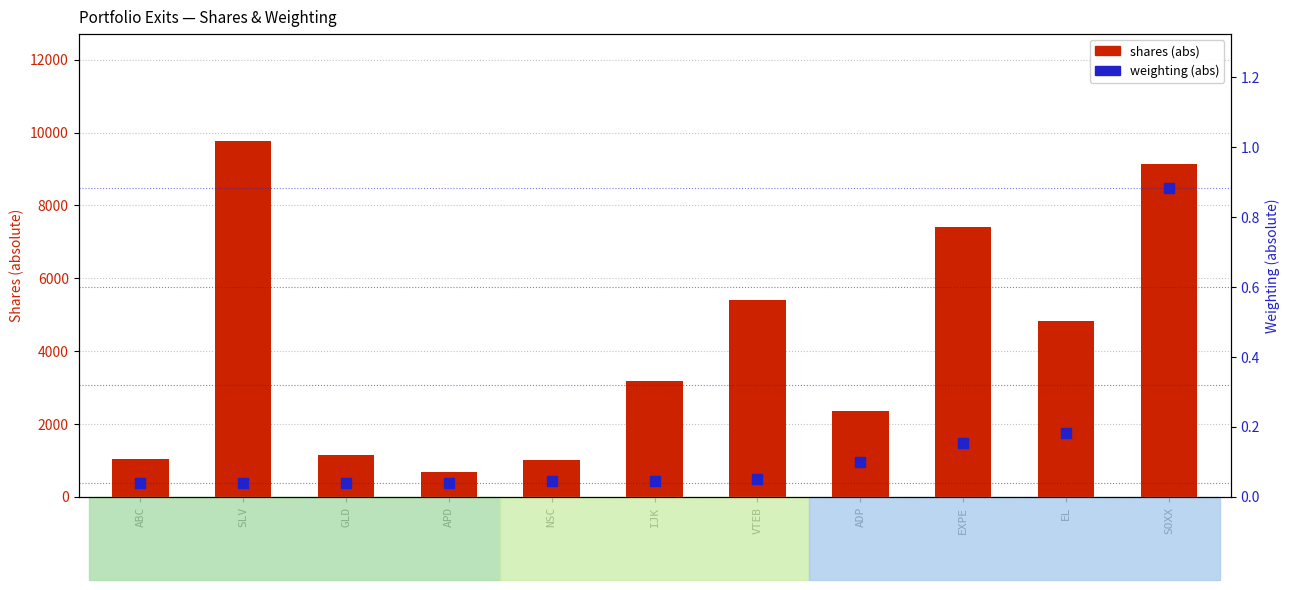

At which category is the sum across all series the highest?

SLV